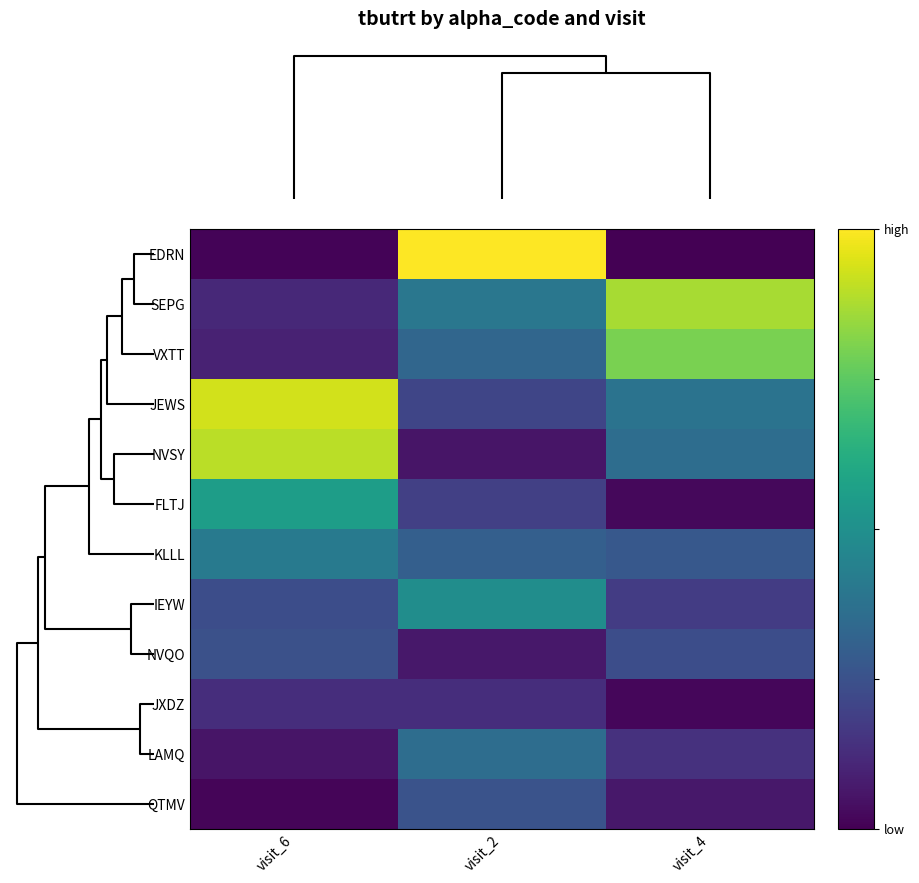

Reading right to left, list all the values displayed in this chart.

EDRN: visit_4=0.0	visit_2=1.0	visit_6=0.0
SEPG: visit_4=0.9	visit_2=0.4	visit_6=0.1
VXTT: visit_4=0.8	visit_2=0.3	visit_6=0.1
JEWS: visit_4=0.4	visit_2=0.2	visit_6=0.9
NVSY: visit_4=0.4	visit_2=0.1	visit_6=0.9
FLTJ: visit_4=0.0	visit_2=0.2	visit_6=0.6
KLLL: visit_4=0.3	visit_2=0.3	visit_6=0.4
IEYW: visit_4=0.2	visit_2=0.5	visit_6=0.2
NVQO: visit_4=0.2	visit_2=0.1	visit_6=0.2
JXDZ: visit_4=0.0	visit_2=0.1	visit_6=0.1
LAMQ: visit_4=0.1	visit_2=0.4	visit_6=0.1
QTMV: visit_4=0.1	visit_2=0.3	visit_6=0.0